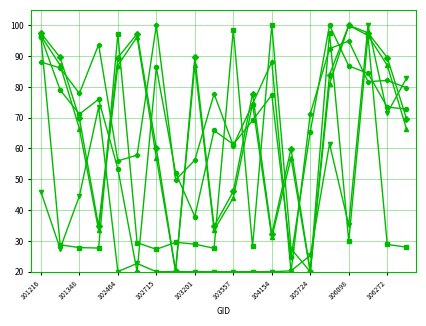

What is the smallest value displayed?

20.0